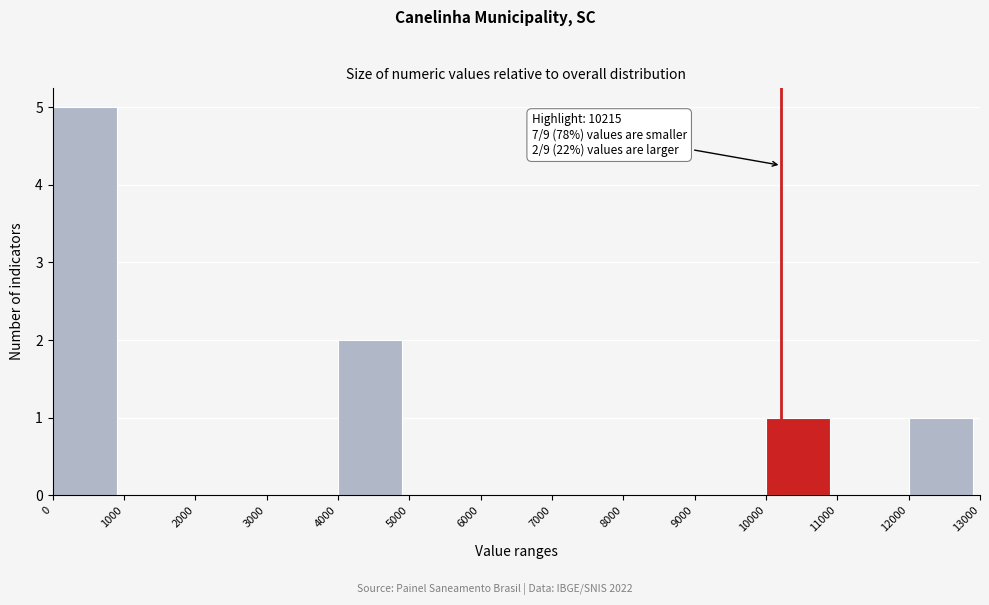

Which range on the x-axis has the tallest bar?

0 to 1000